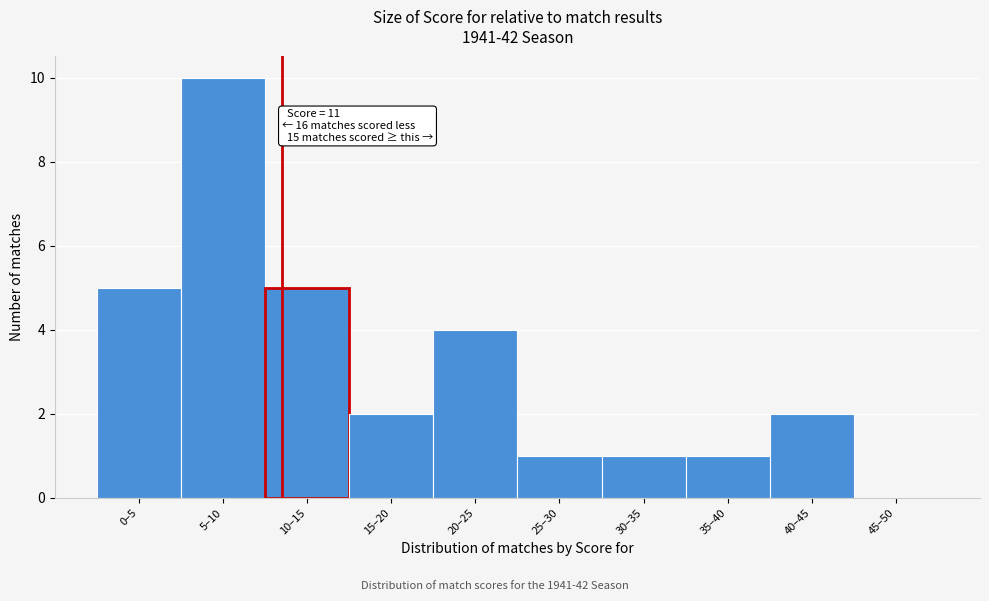

Reading right to left, transcribe all the data shown in this chart.

45–50=0	40–45=2	35–40=1	30–35=1	25–30=1	20–25=4	15–20=2	10–15=5	5–10=10	0–5=5